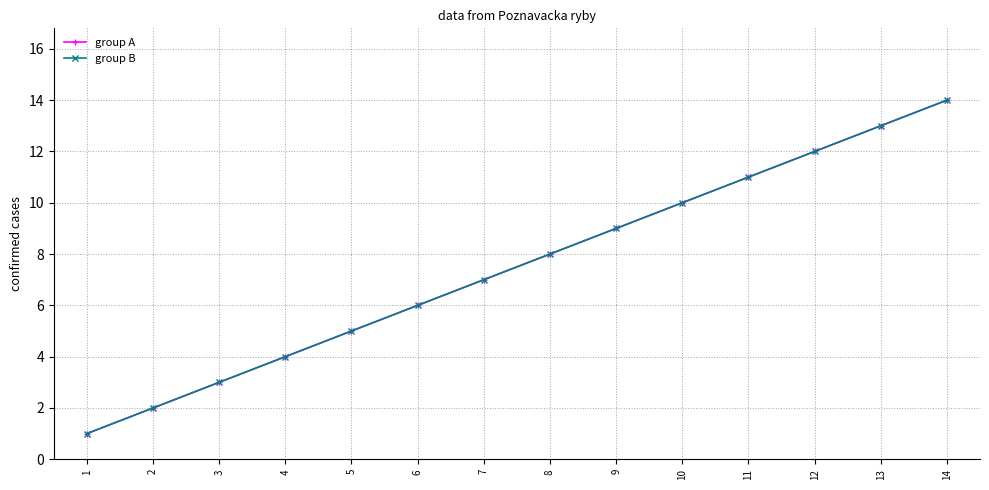

True or false: group A and group B intersect in this chart.

False